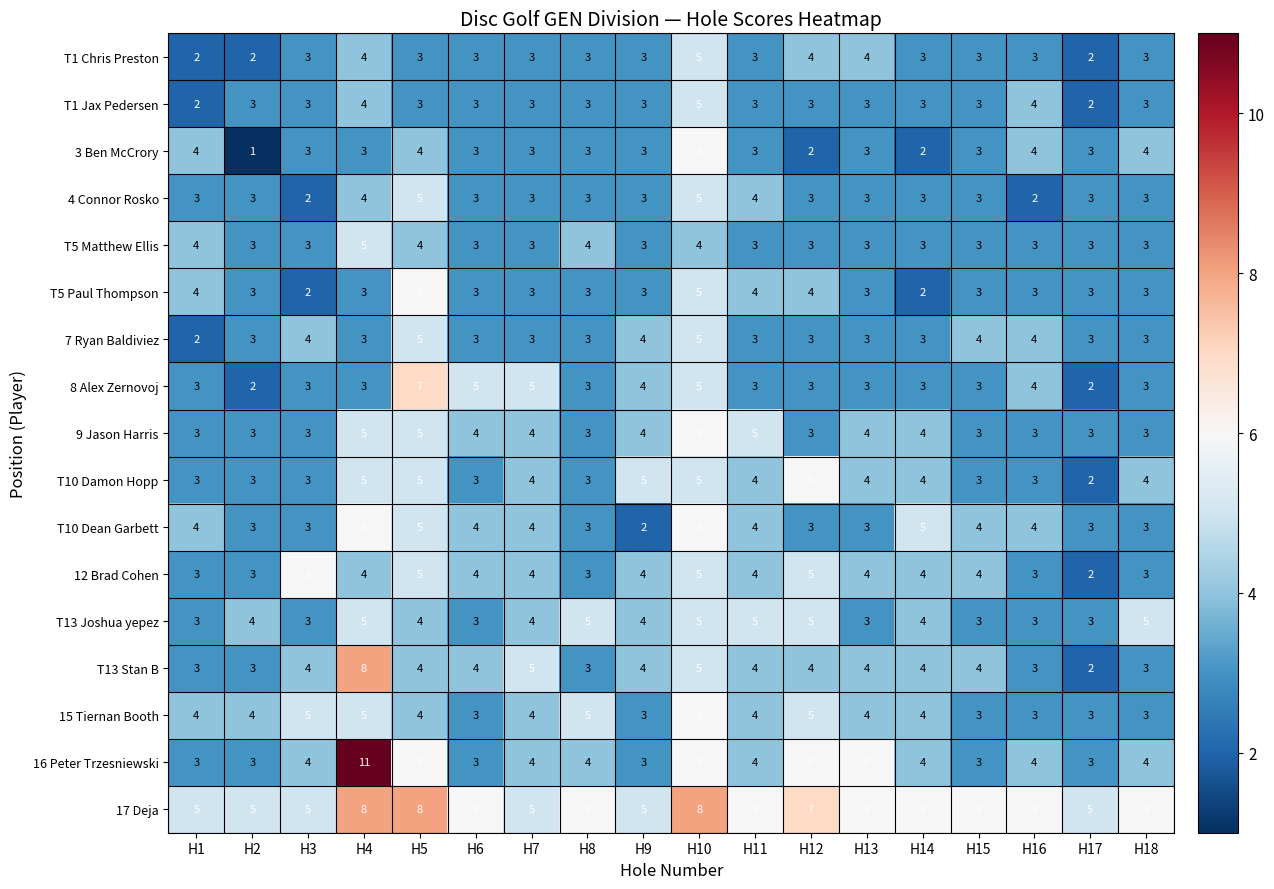

What is the difference between the highest and lowest values at H11?

3